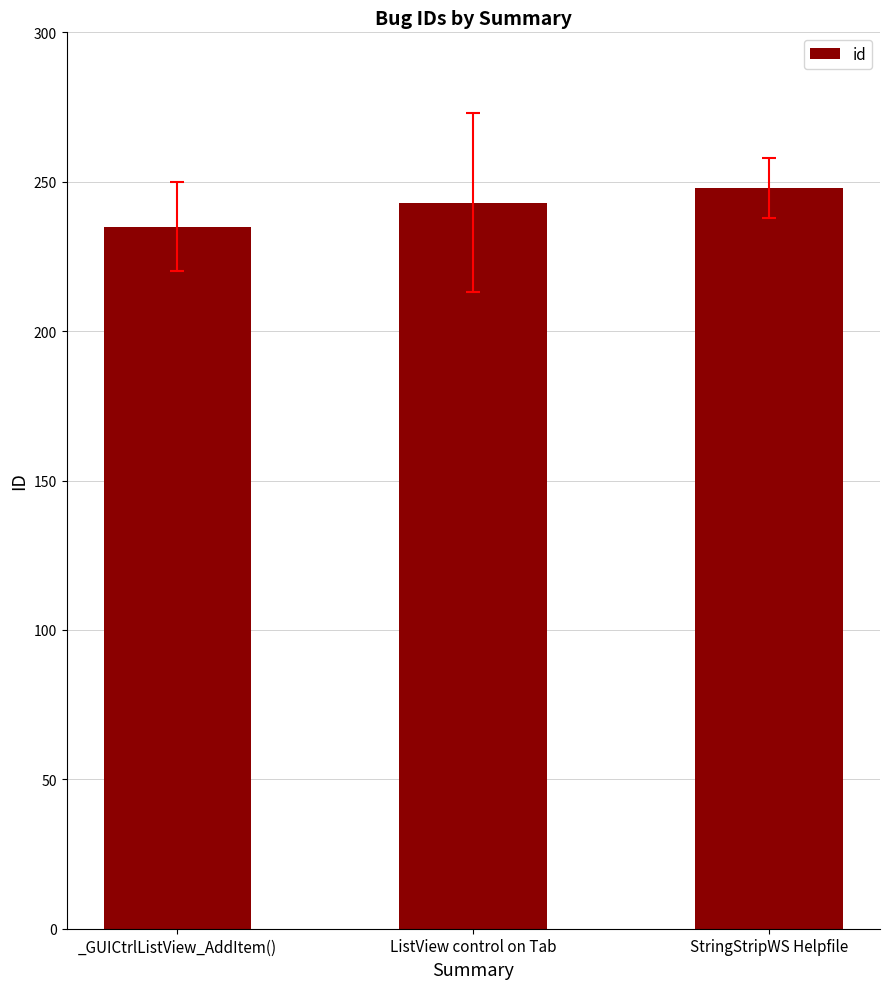

Is it true that the value at StringStripWS Helpfile is 248?

True